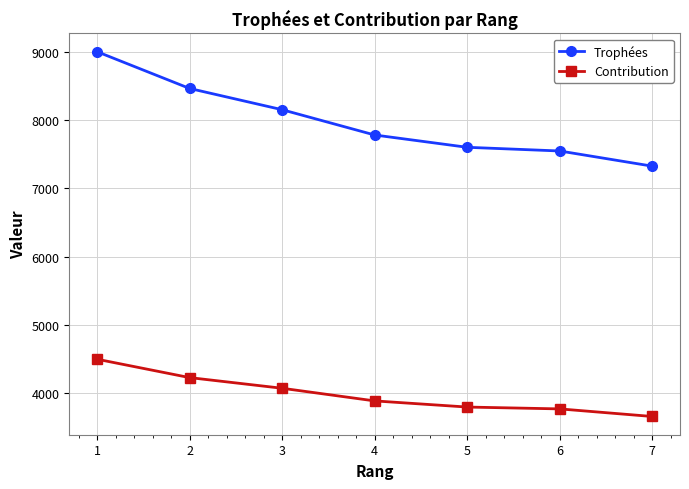

Rank the series by their maximum value, from lowest to highest.

Contribution, Trophées